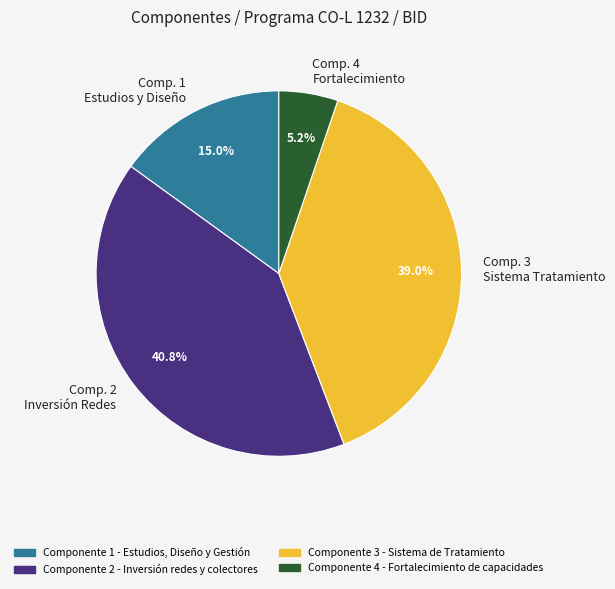

To the nearest percent, what percentage of the pie is Componente 3 - Sistema de Tratamiento?

39%